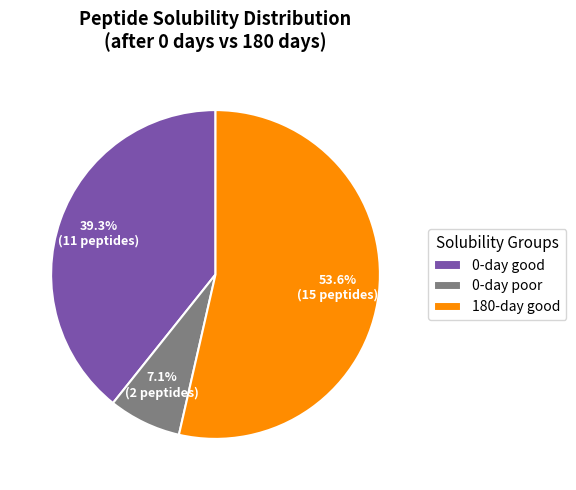

Which has a higher value, 180-day good or 0-day good?

180-day good